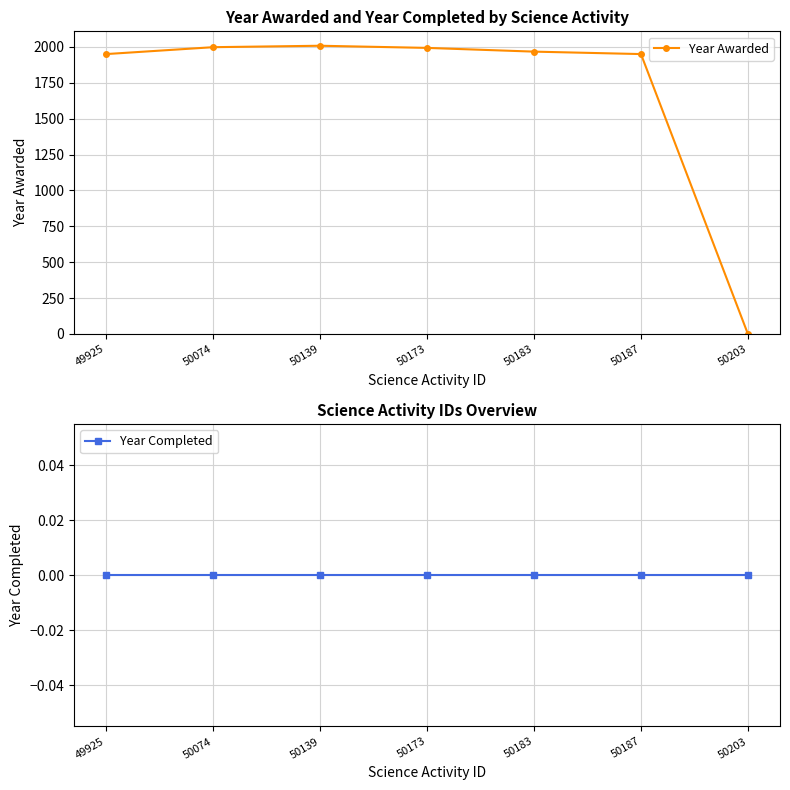

True or false: Year Completed has more than 0 interior local peaks.

False